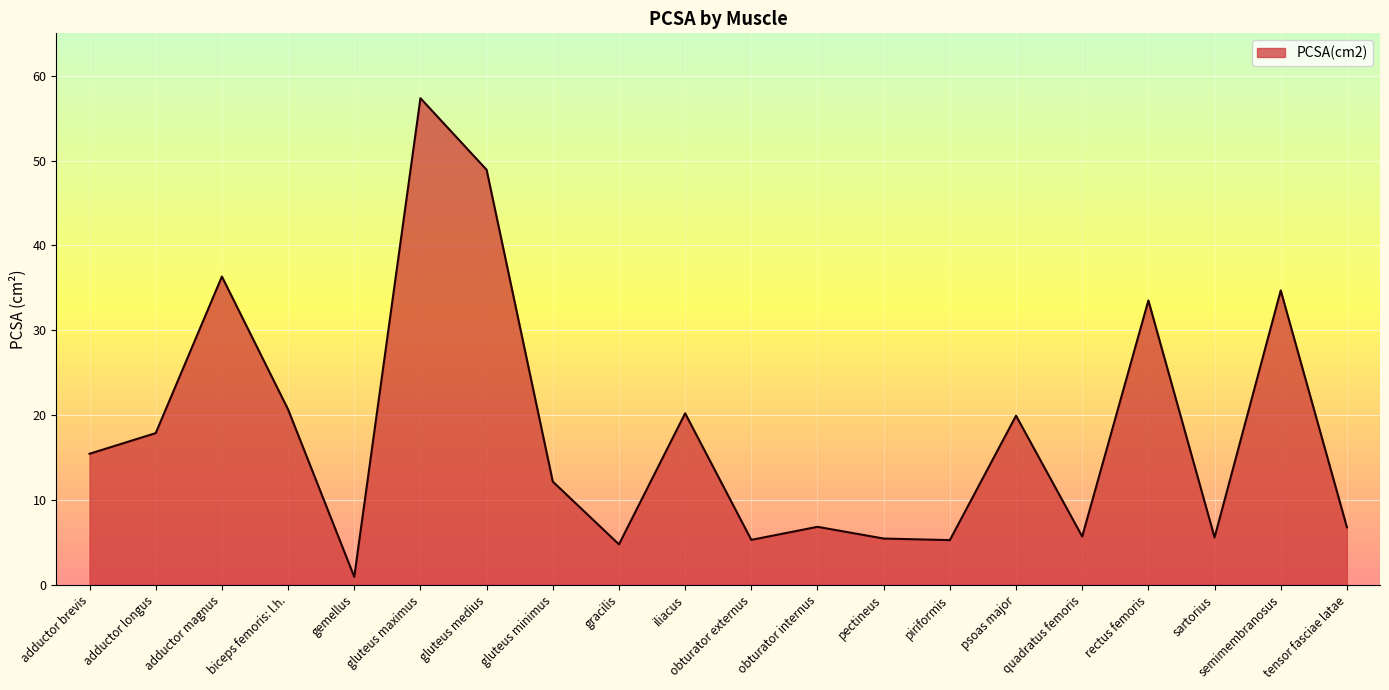

The chart shows a value of 6.8 at tensor fasciae latae. True or false?

True